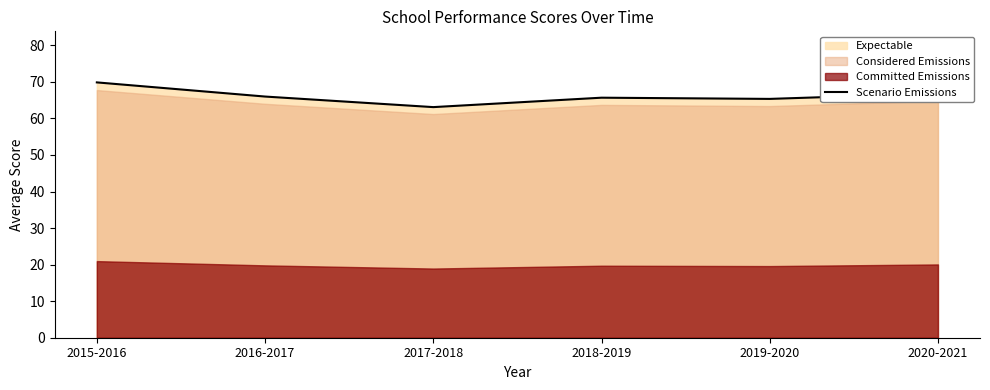

Read the value at 2018-2019.

65.7